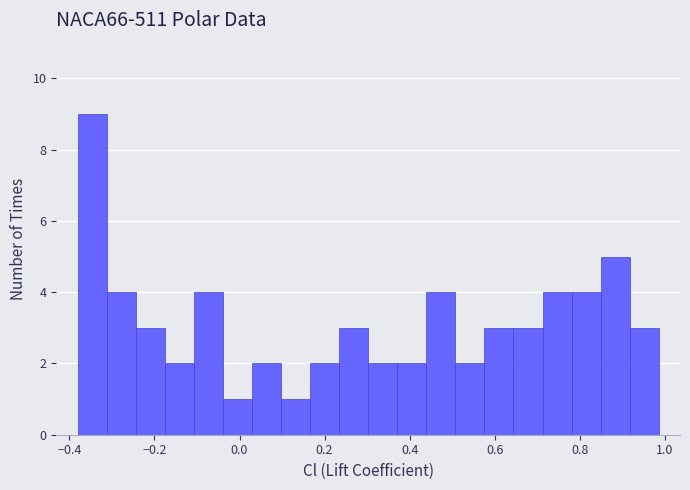

Around what value on the x-axis is the tallest bar? Give the approximate position of its centre, as read against the axis.

-0.34